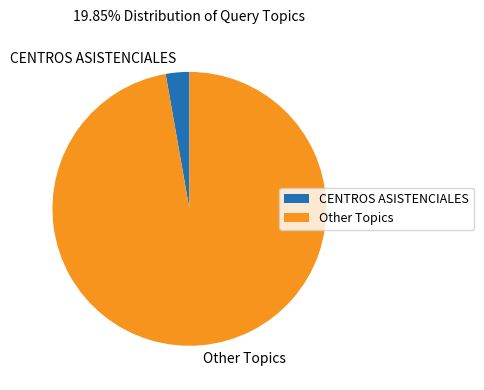

Between CENTROS ASISTENCIALES and Other Topics, which is larger?

Other Topics